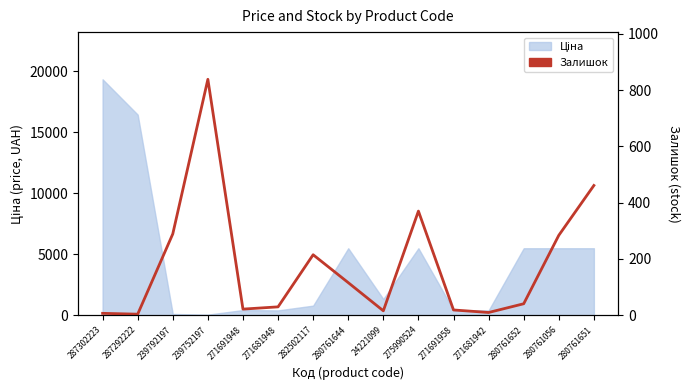

What is the maximum value shown in the chart?

838